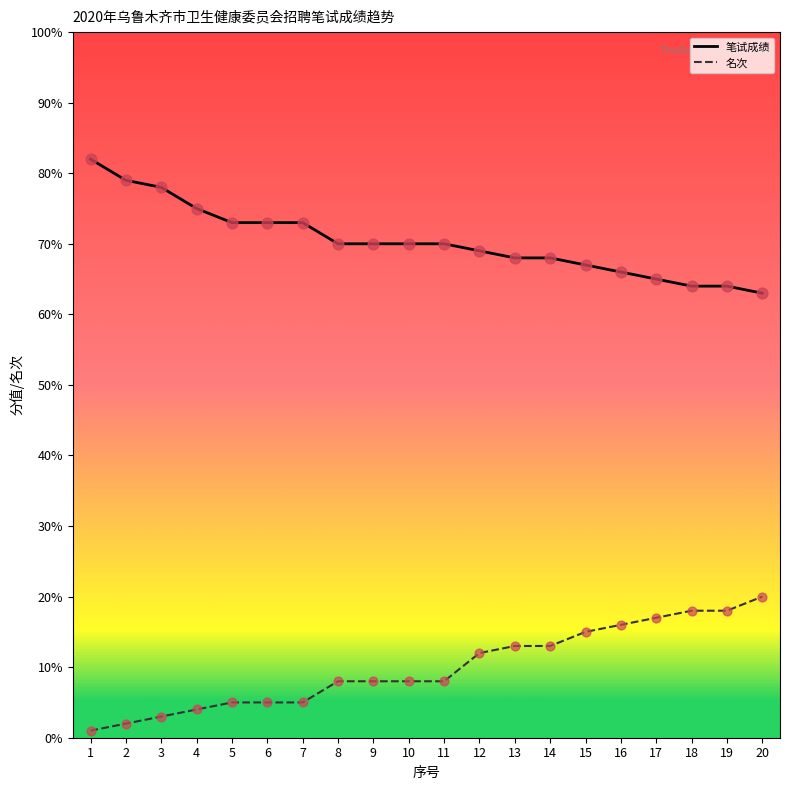

True or false: 笔试成绩 and 名次 cross at least once.

False